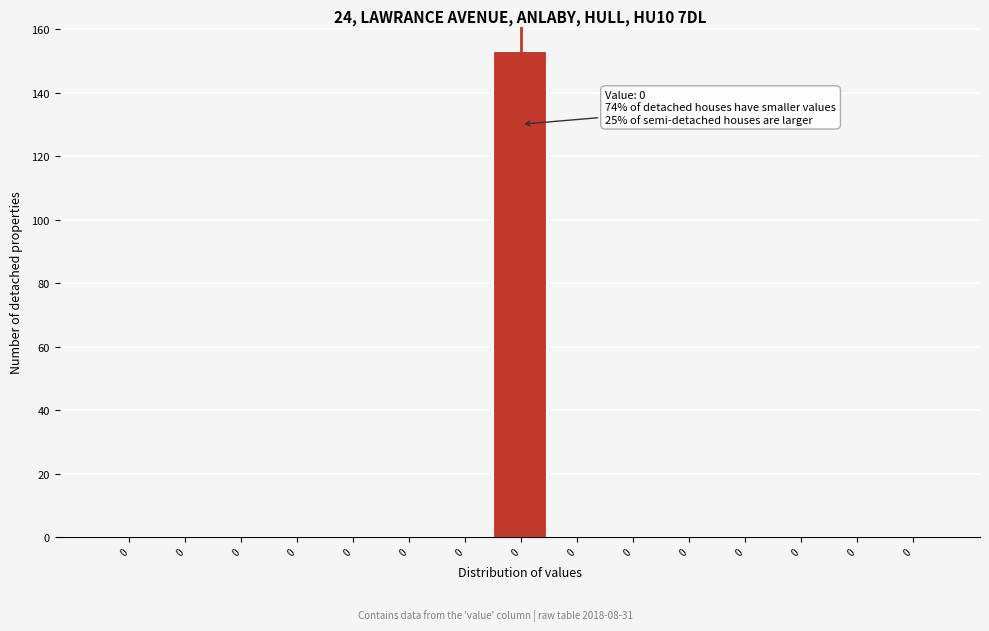

How many categories are shown in the chart?

15